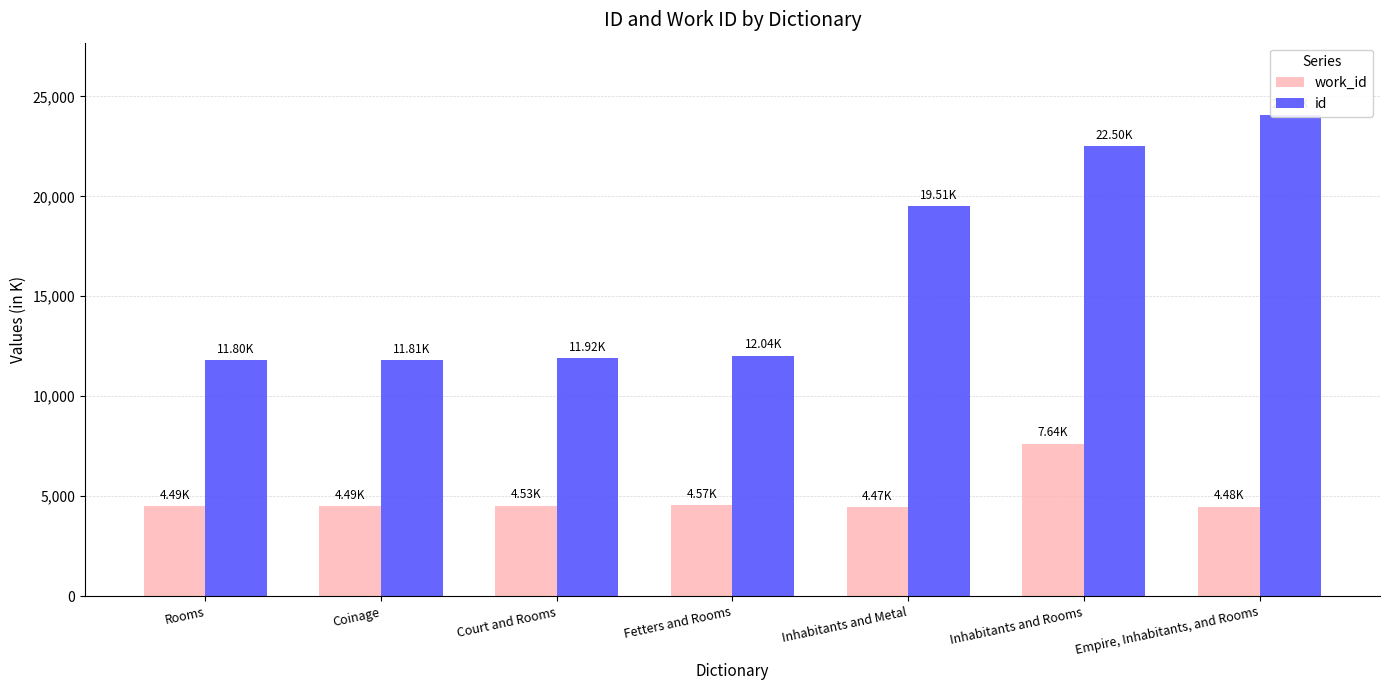

Reading left to right, list all the values displayed in this chart.

work_id: 4493	4493	4532	4569	4475	7637	4480
id: 11804	11812	11922	12035	19513	22500	24073